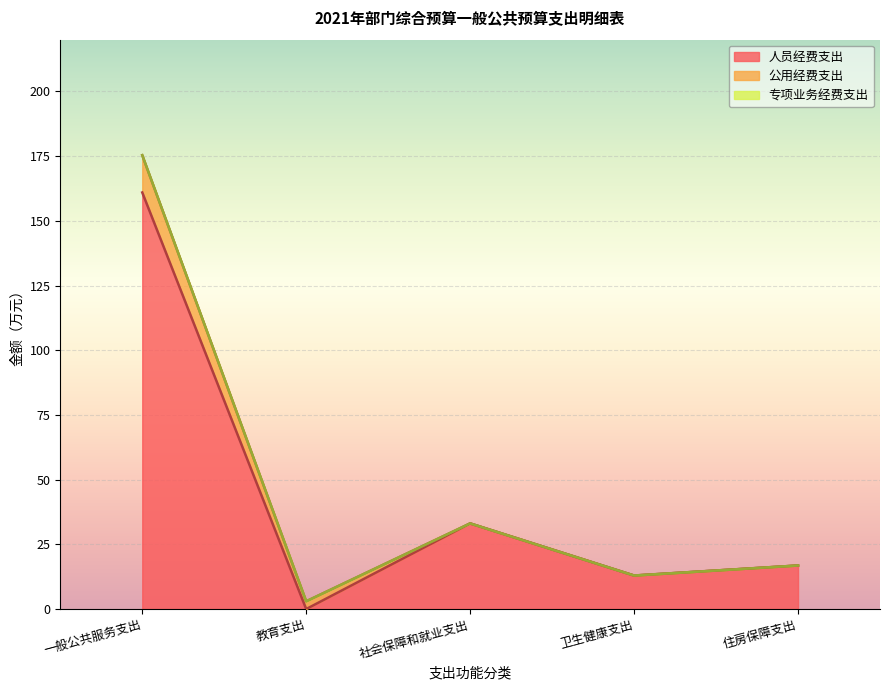

What is the sum of all 人员经费支出 values?

223.8